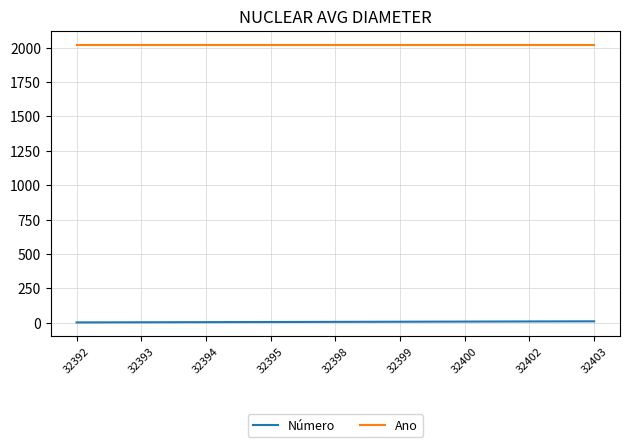

What are all the series names shown in the legend?

Número, Ano